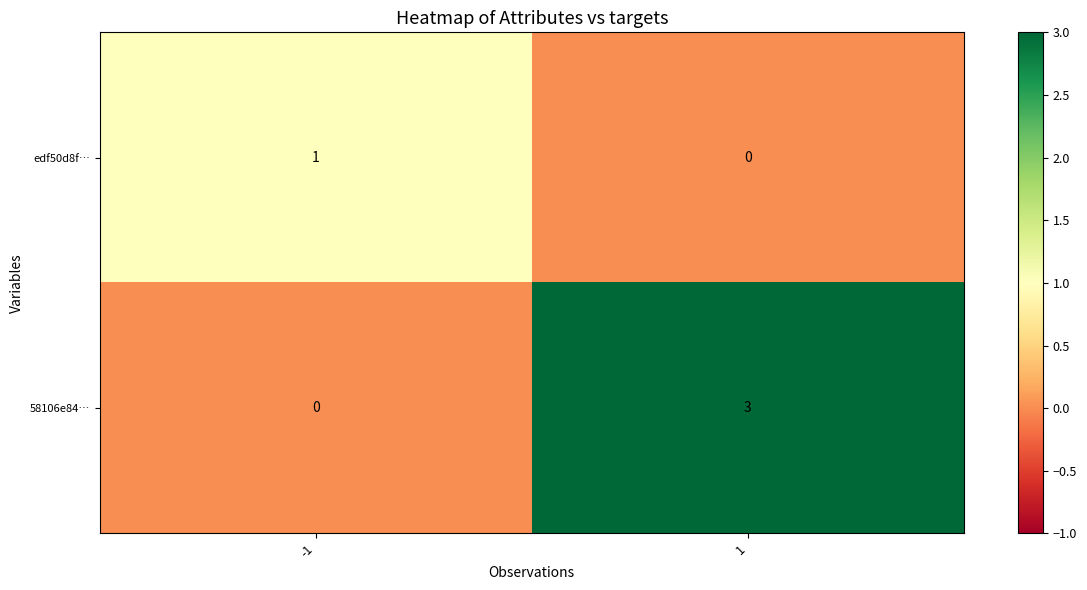

Which series has the largest total across all categories?

58106e84…